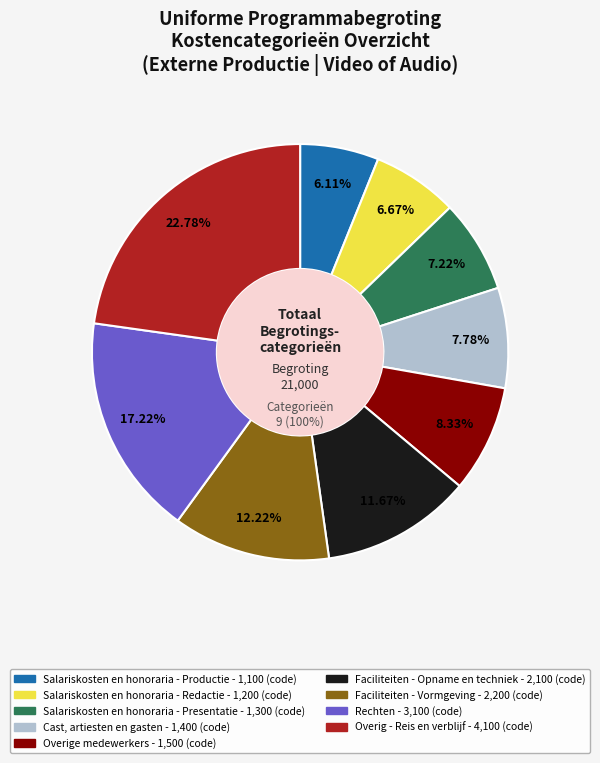

To the nearest percent, what is the average slice percentage?

11%